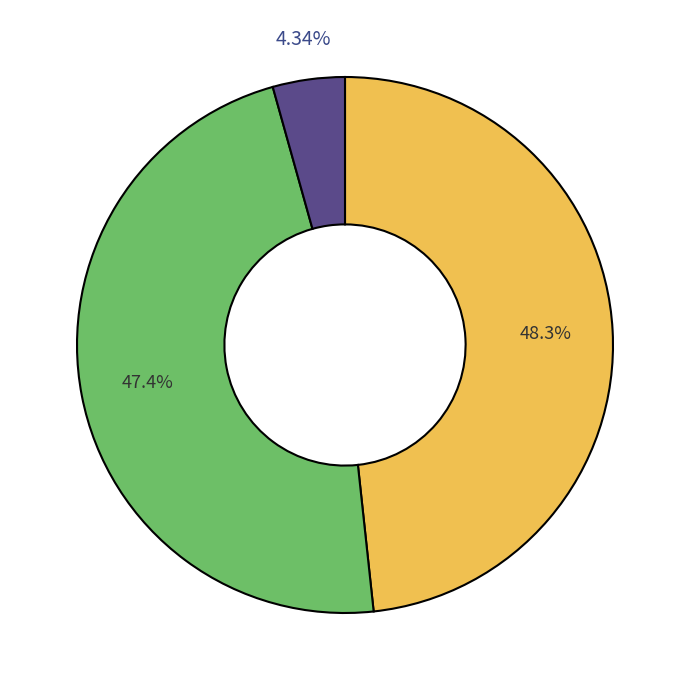

How many slices are in this pie chart?

3